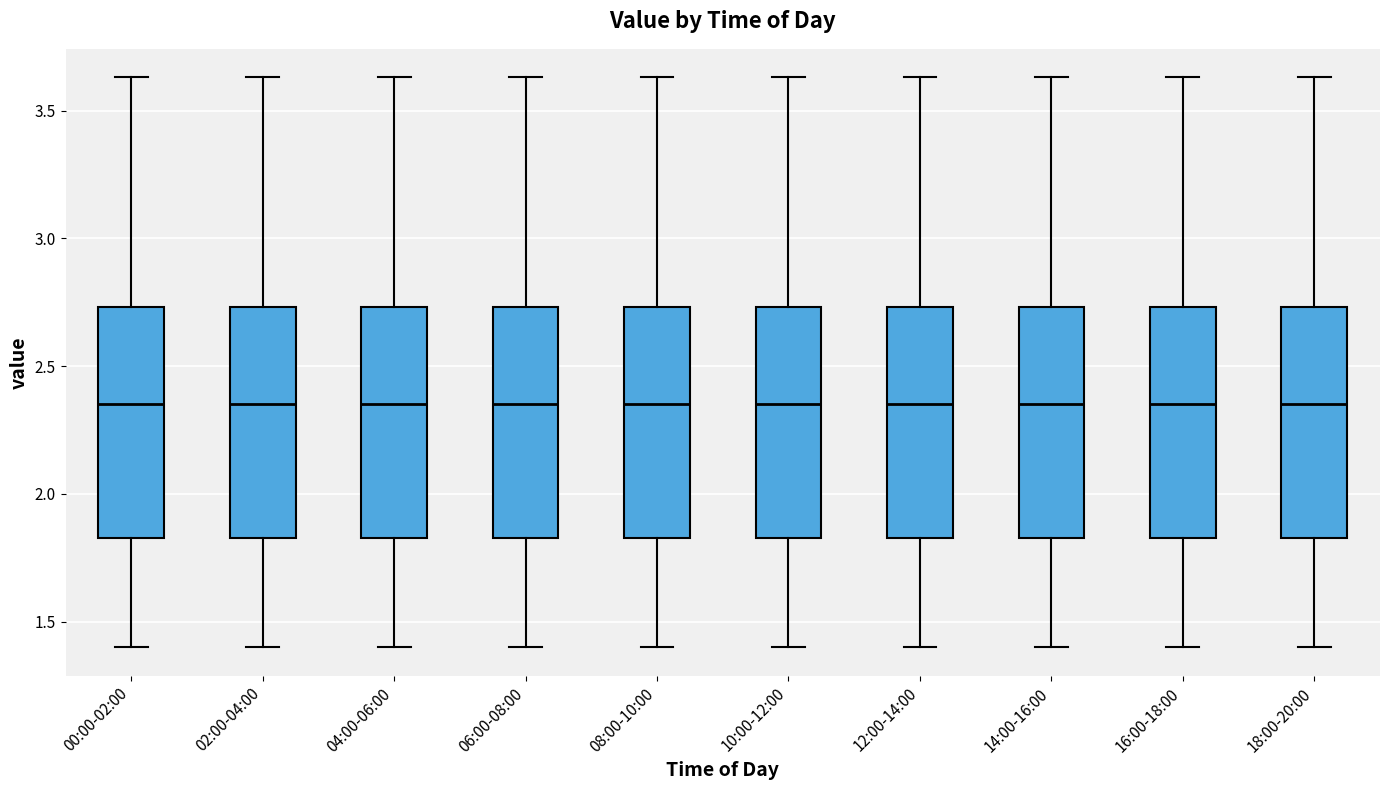

Reading left to right, read every box against the y-axis: the position of its median line, the range the box covers, and the ends of its whiskers. The values are not printed on the chart, so give them approximately, as read against the axis.

00:00-02:00: median 2.35, box 1.85 to 2.75, whiskers 1.40 to 3.65
02:00-04:00: median 2.35, box 1.85 to 2.75, whiskers 1.40 to 3.65
04:00-06:00: median 2.35, box 1.85 to 2.75, whiskers 1.40 to 3.65
06:00-08:00: median 2.35, box 1.85 to 2.75, whiskers 1.40 to 3.65
08:00-10:00: median 2.35, box 1.85 to 2.75, whiskers 1.40 to 3.65
10:00-12:00: median 2.35, box 1.85 to 2.75, whiskers 1.40 to 3.65
12:00-14:00: median 2.35, box 1.85 to 2.75, whiskers 1.40 to 3.65
14:00-16:00: median 2.35, box 1.85 to 2.75, whiskers 1.40 to 3.65
16:00-18:00: median 2.35, box 1.85 to 2.75, whiskers 1.40 to 3.65
18:00-20:00: median 2.35, box 1.85 to 2.75, whiskers 1.40 to 3.65